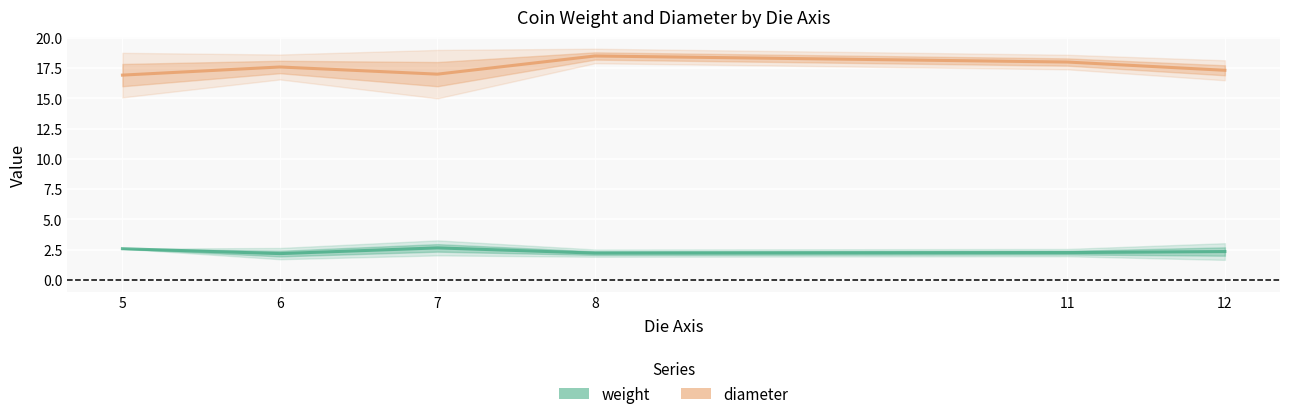

What is the total value across all series at 5?

19.5